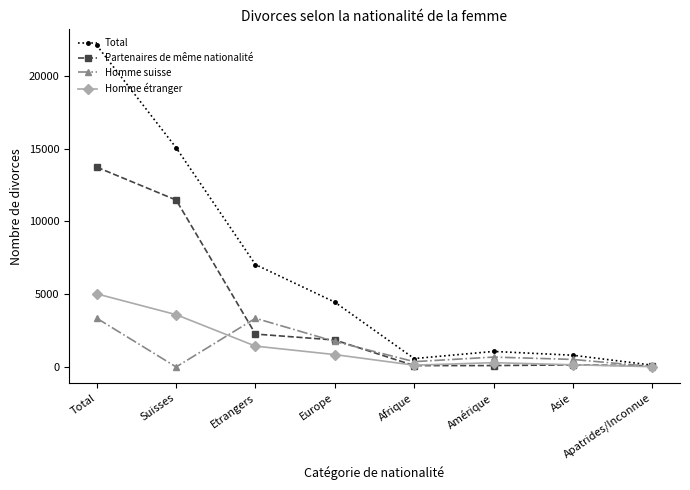

What is the difference between the Total values at Etrangers and Amérique?

5965